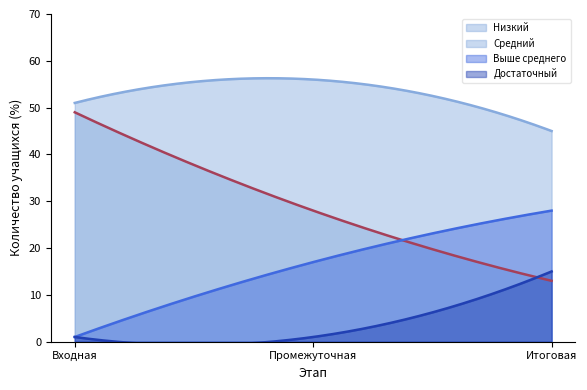

How many lines are shown in the chart?

4